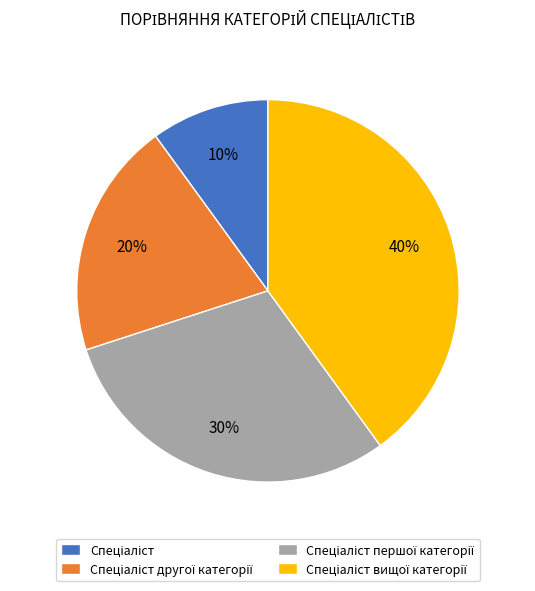

To the nearest percent, what is the difference between the largest and smallest slice percentages?

30%